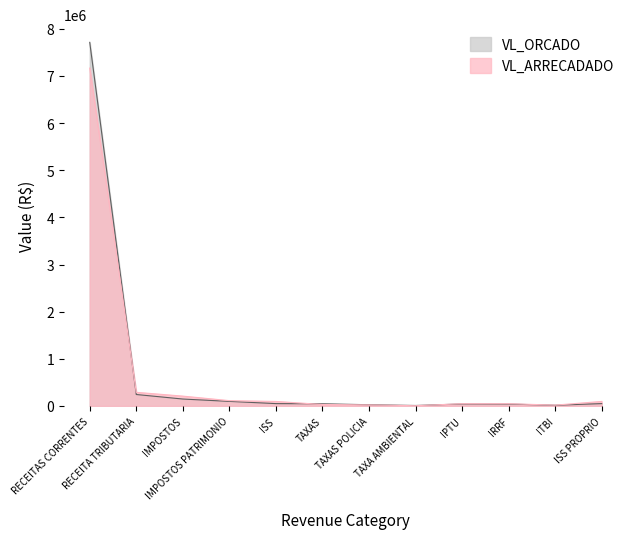

Does the chart have visible grid lines?

No